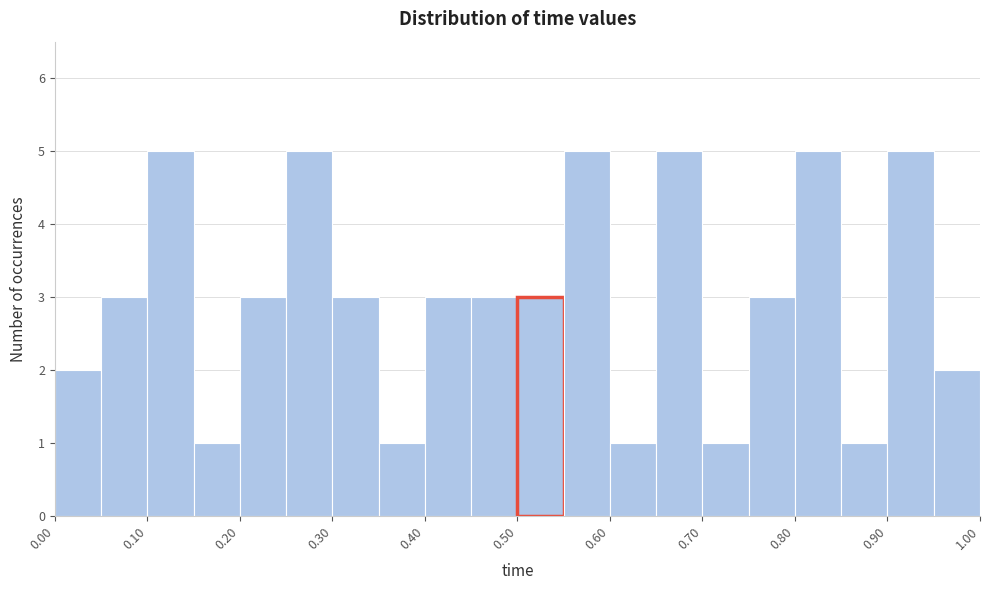

Reading left to right, transcribe this chart: for each bar, give the range it covers on the x-axis and its height. The values are not printed on the chart, so give them approximately, as read against the axis.

0.00 to 0.05: 2
0.05 to 0.10: 3
0.10 to 0.15: 5
0.15 to 0.20: 1
0.20 to 0.25: 3
0.25 to 0.30: 5
0.30 to 0.35: 3
0.35 to 0.40: 1
0.40 to 0.45: 3
0.45 to 0.50: 3
0.50 to 0.55: 3
0.55 to 0.60: 5
0.60 to 0.65: 1
0.65 to 0.70: 5
0.70 to 0.75: 1
0.75 to 0.80: 3
0.80 to 0.85: 5
0.85 to 0.90: 1
0.90 to 0.95: 5
0.95 to 1.00: 2